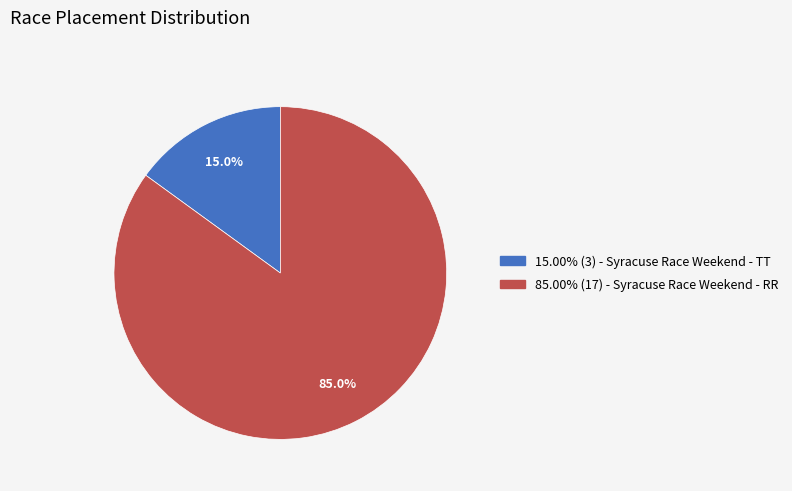

To the nearest percent, what is the average slice percentage?

50%